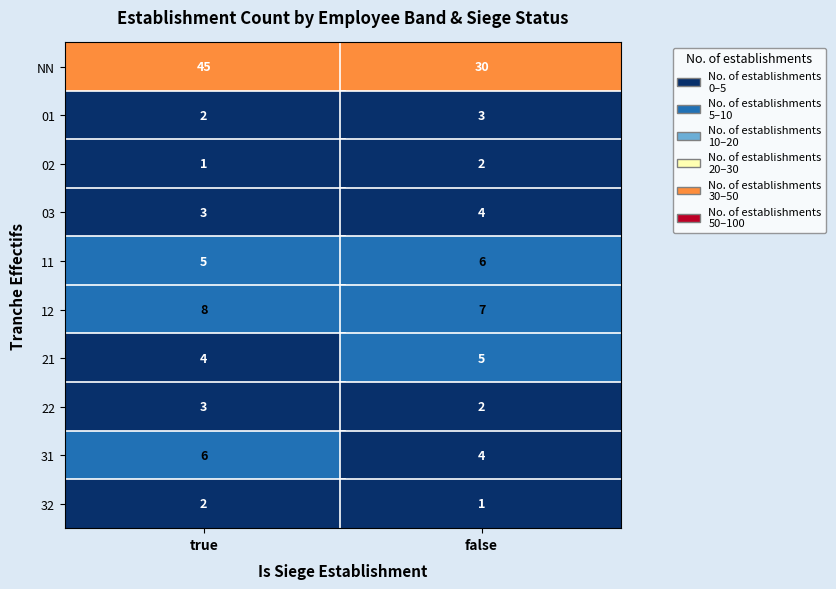

At false, list the series in order from smallest to largest.

32, 02, 22, 01, 03, 31, 21, 11, 12, NN